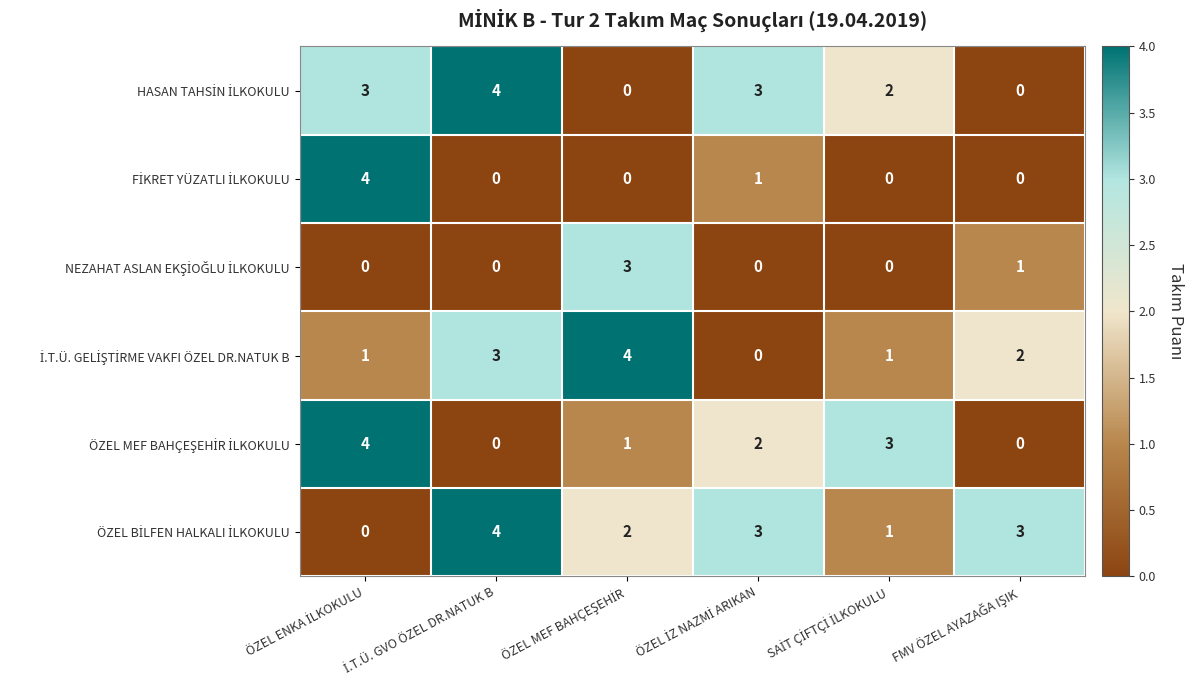

At FMV ÖZEL AYAZAĞA IŞIK, list the series in order from largest to smallest.

ÖZEL BİLFEN HALKALI İLKOKULU, İ.T.Ü. GELİŞTİRME VAKFI ÖZEL DR.NATUK B, NEZAHAT ASLAN EKŞİOĞLU İLKOKULU, HASAN TAHSİN İLKOKULU, FİKRET YÜZATLI İLKOKULU, ÖZEL MEF BAHÇEŞEHİR İLKOKULU